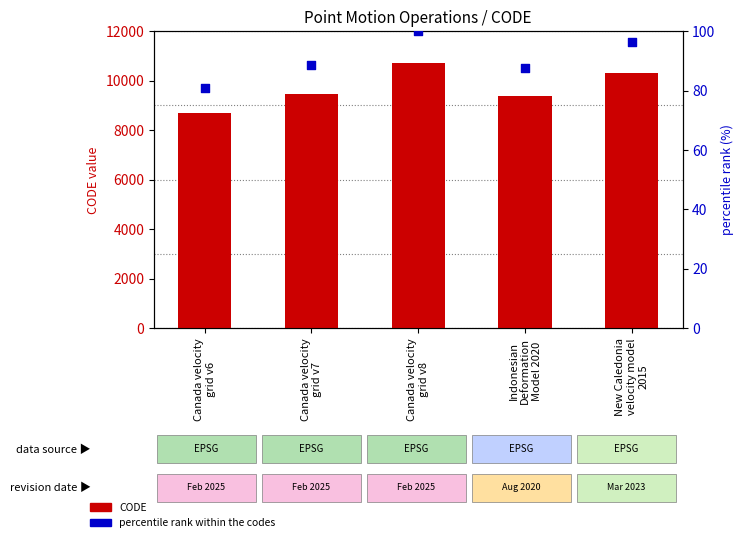

Which series reaches the minimum Y coordinate?

percentile rank within the codes